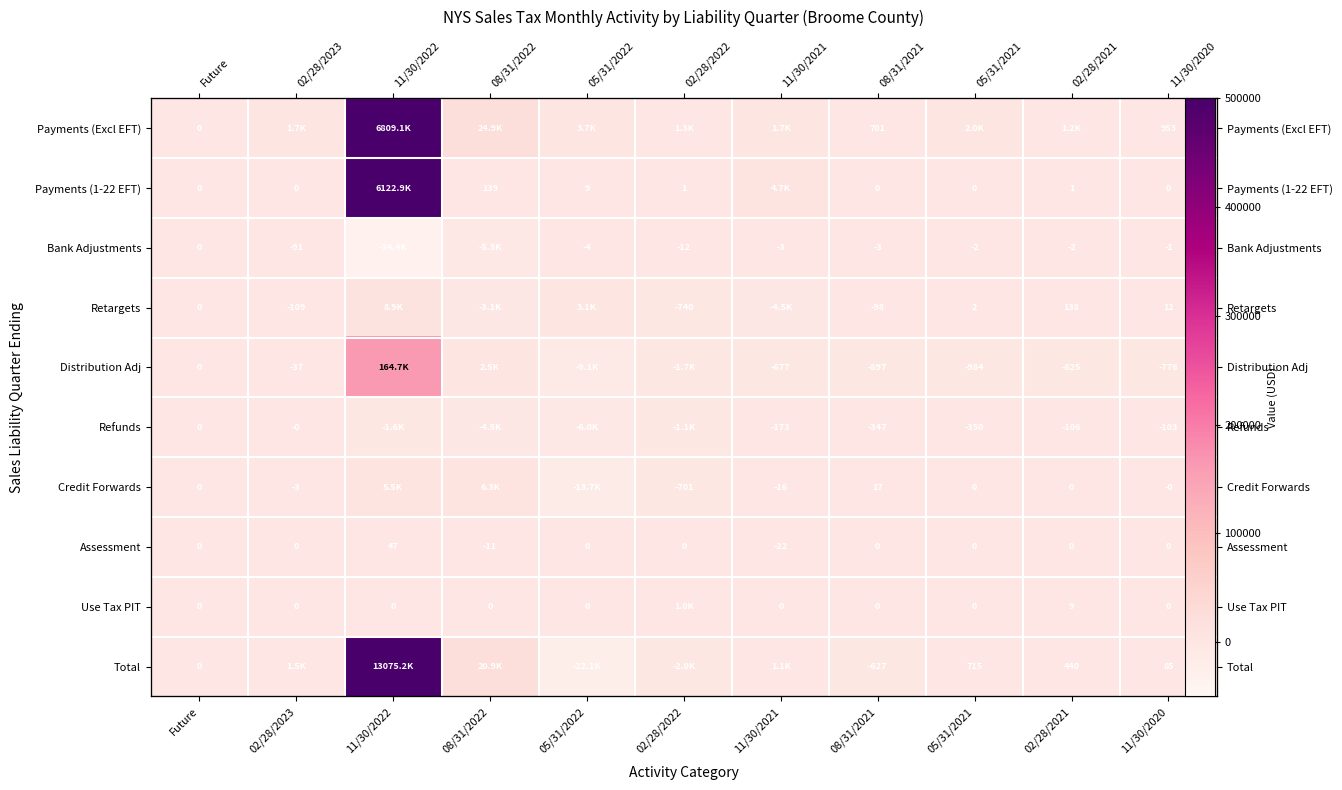

How many distinct data groups are displayed?

10